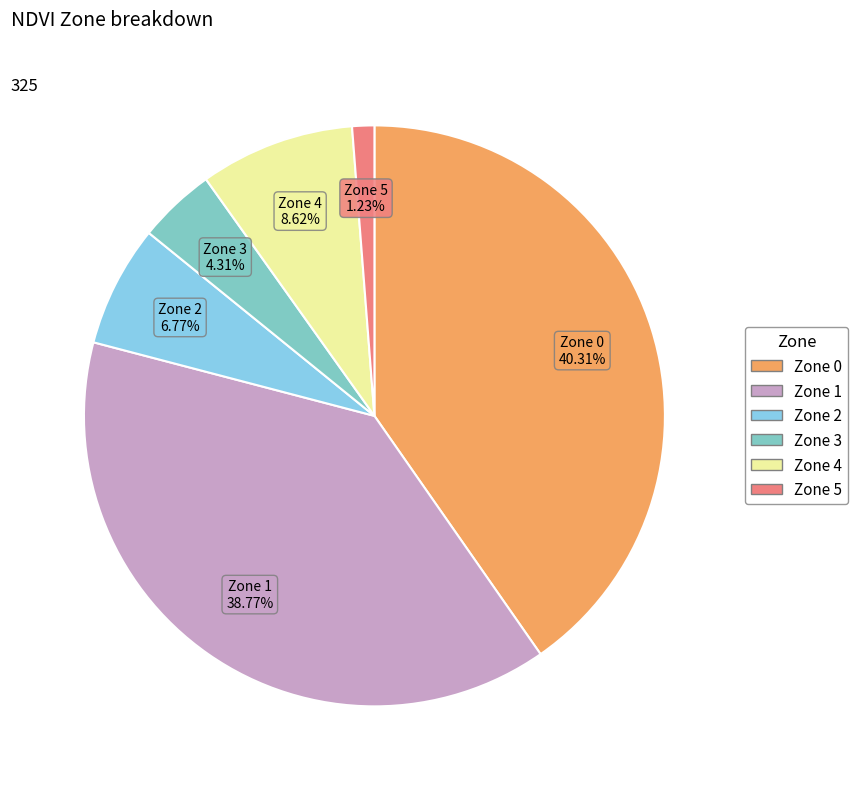

Between Zone 3 and Zone 1, which is larger?

Zone 1